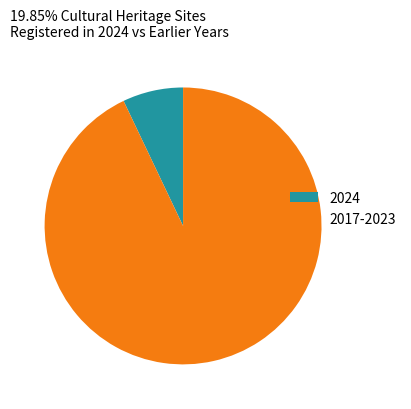

Which slice represents more than half of the pie?

2017-2023